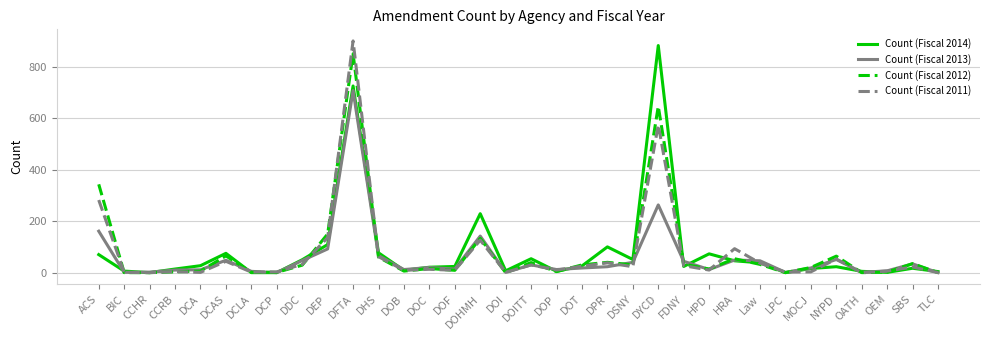

What is the spread (max minus min) of values at HRA?

47